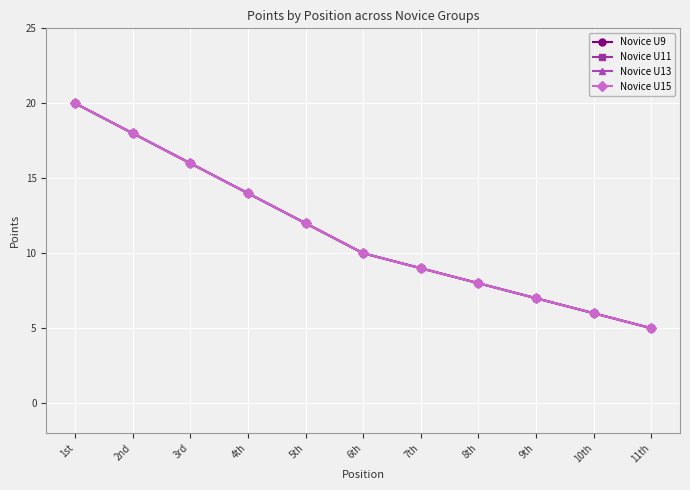

How many lines are shown in the chart?

4